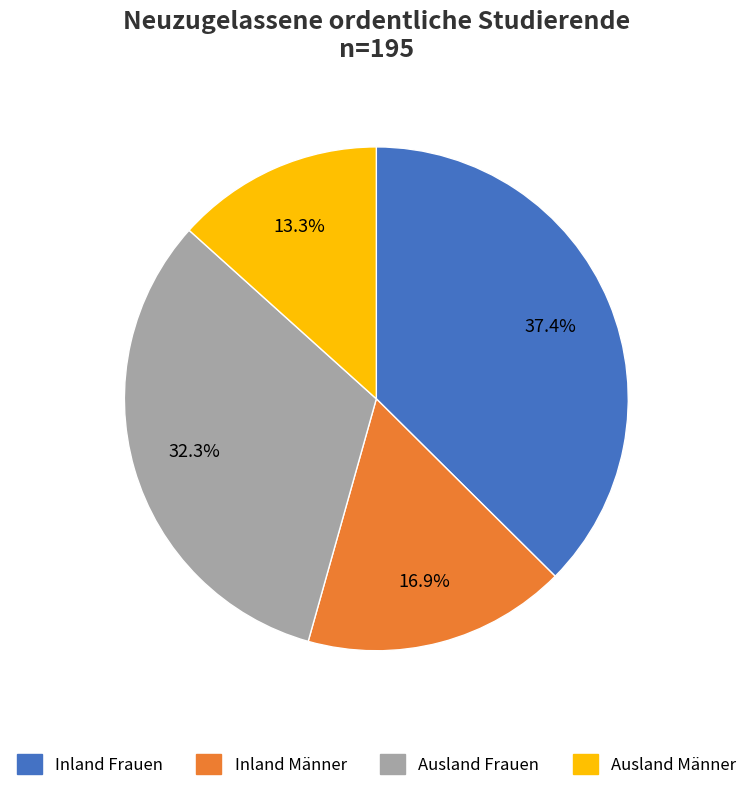

To the nearest percent, what portion does Inland Männer represent?

17%